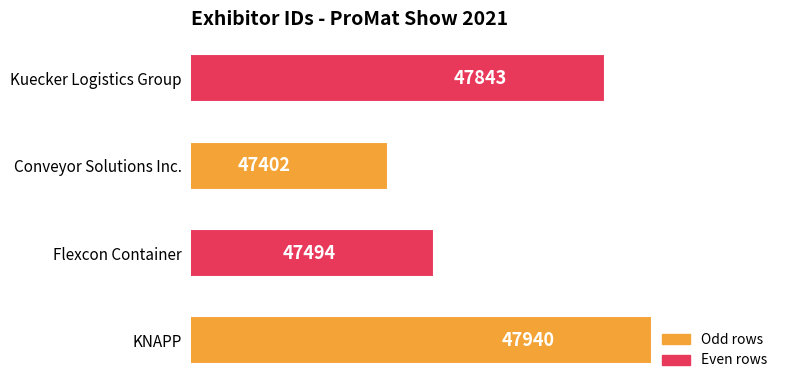

Where is the data nearest to the value 47671?

Kuecker Logistics Group